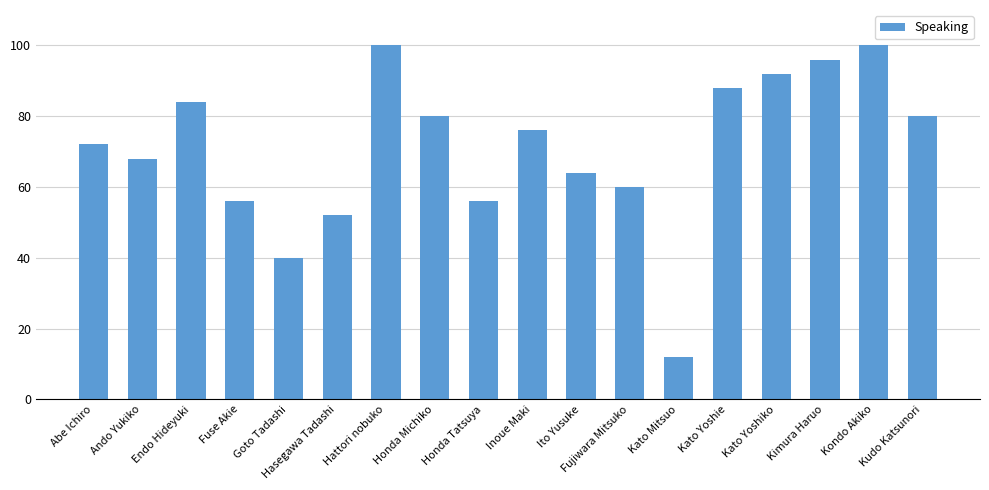

True or false: the data shows 19 at Kato Mitsuo.

False